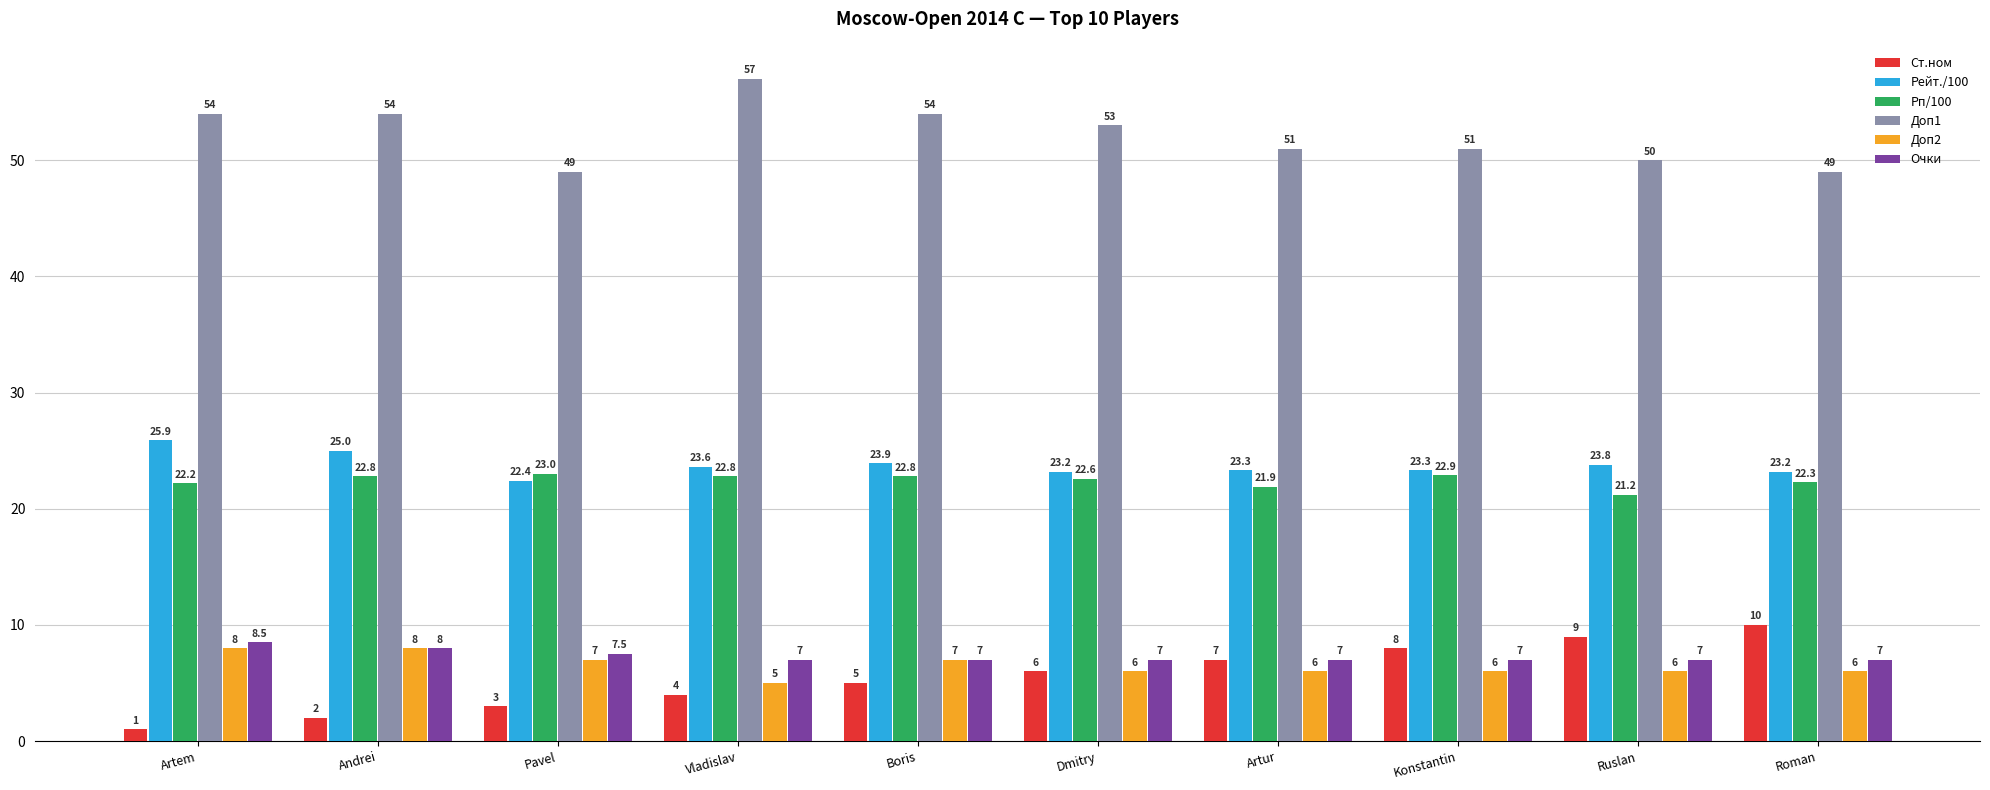

Which series has the widest spread of values?

Ст.ном